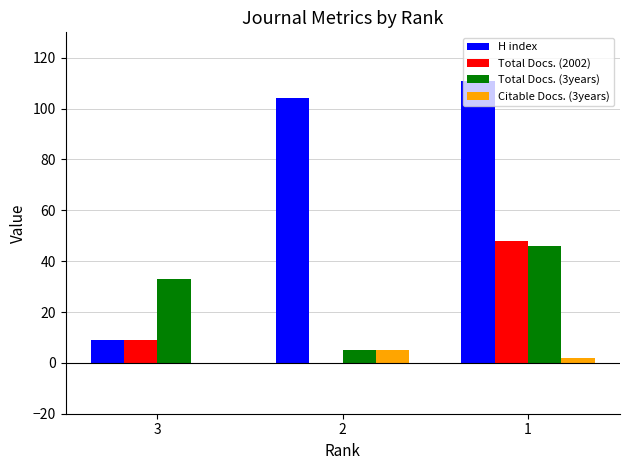

Reading left to right, list all the values displayed in this chart.

H index: 3=9	2=104	1=111
Total Docs. (2002): 3=9	2=0	1=48
Total Docs. (3years): 3=33	2=5	1=46
Citable Docs. (3years): 3=0	2=5	1=2